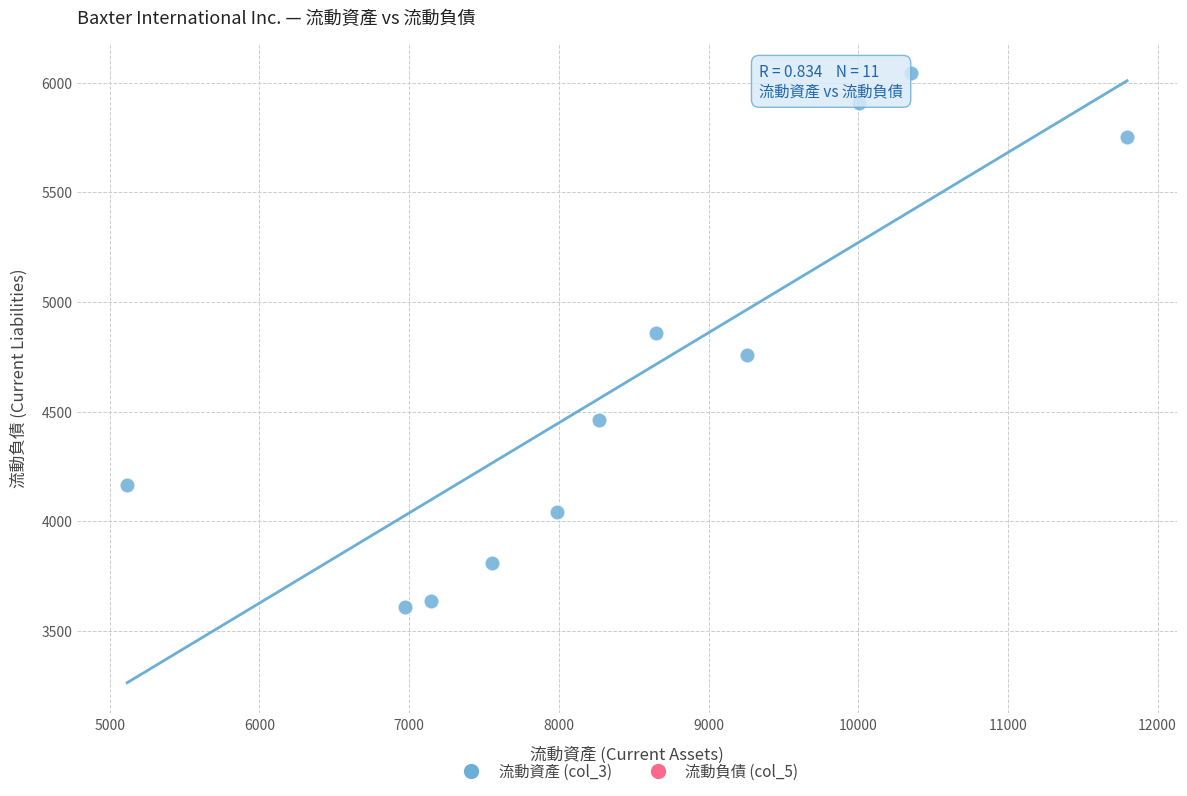

What is the average Y value?

4640